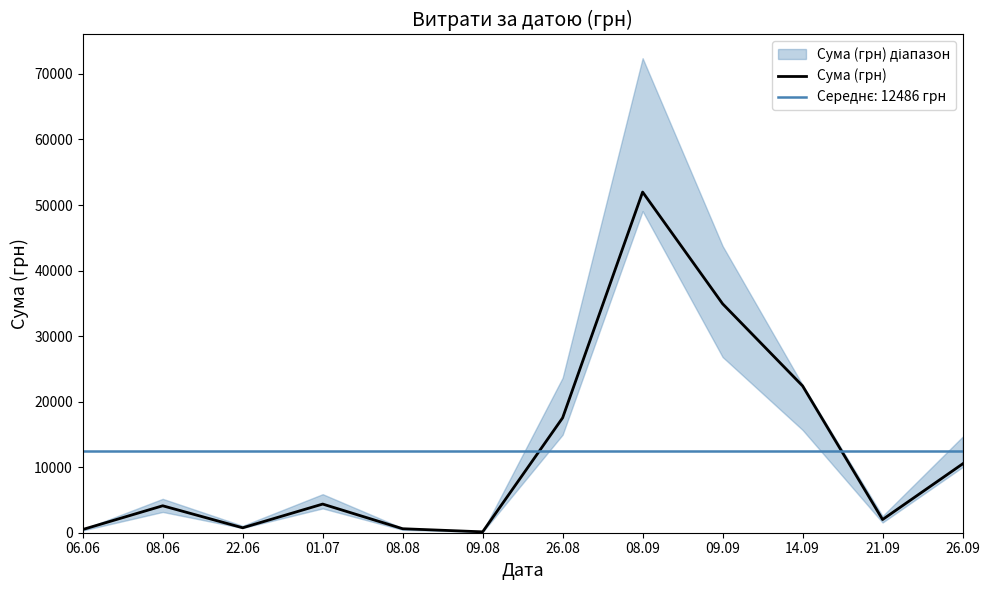

At which category does the chart reach its peak across all series?

08.09